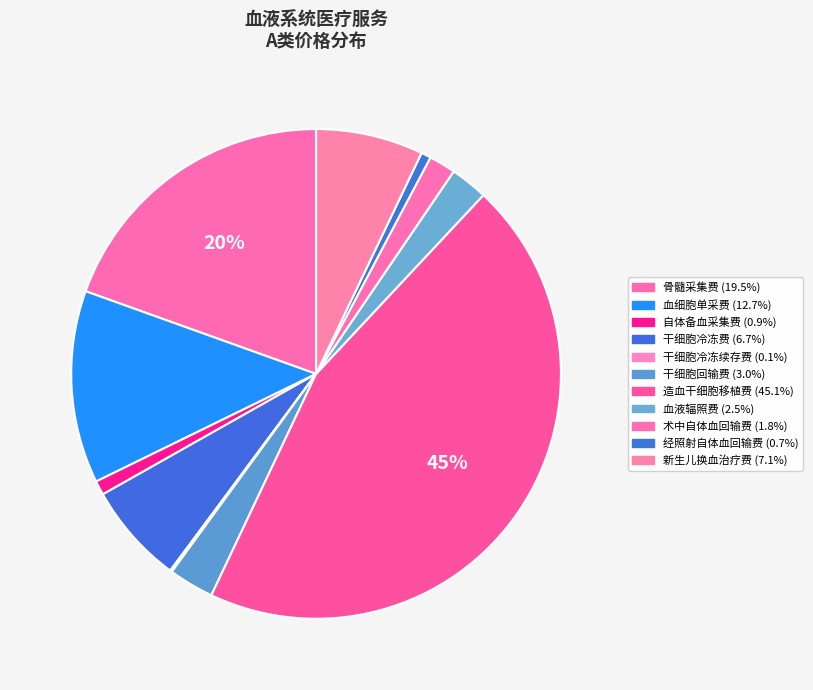

What is the total percentage of 干细胞冷冻费 and 经照射自体血回输费?

7.3%